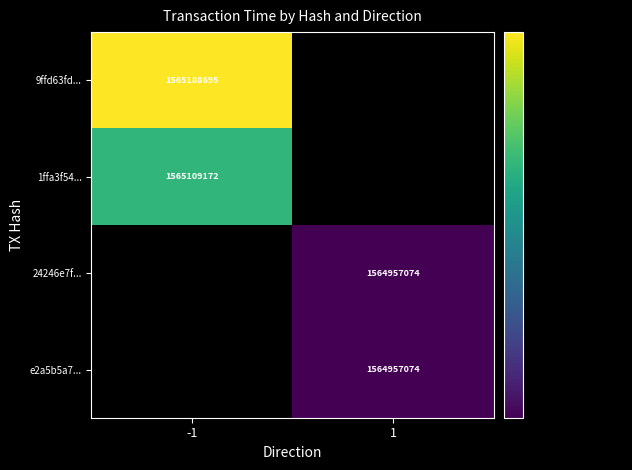

Is the value of e2a5b5a7... at 1 greater than the value of 1ffa3f54... at -1?

No